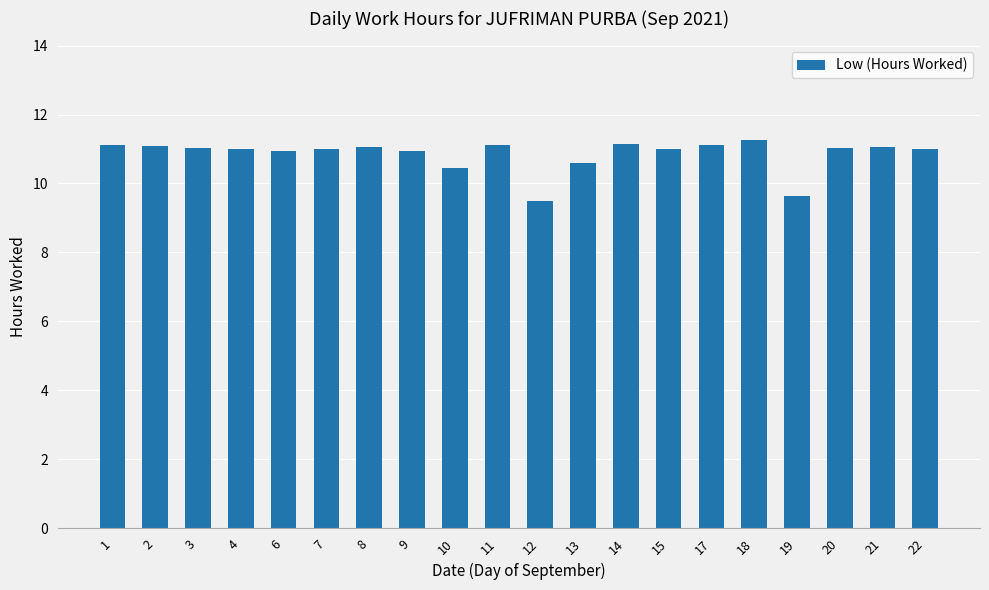

What is the difference between the second highest and second lowest values?

1.5